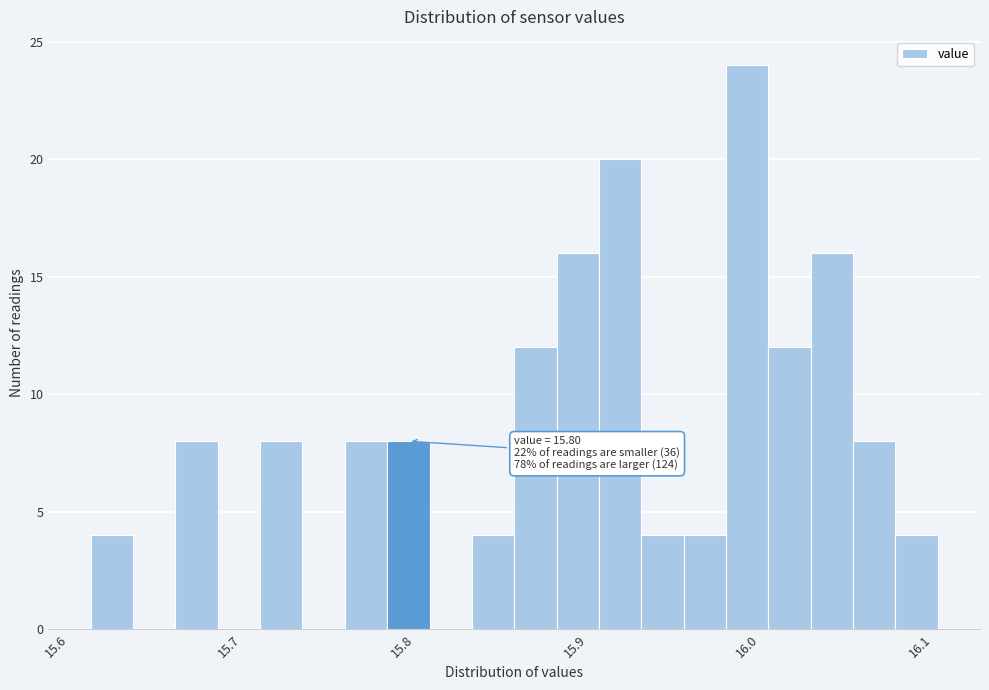

Read against the x-axis, roughly where is the centre of the tallest bar?

16.00